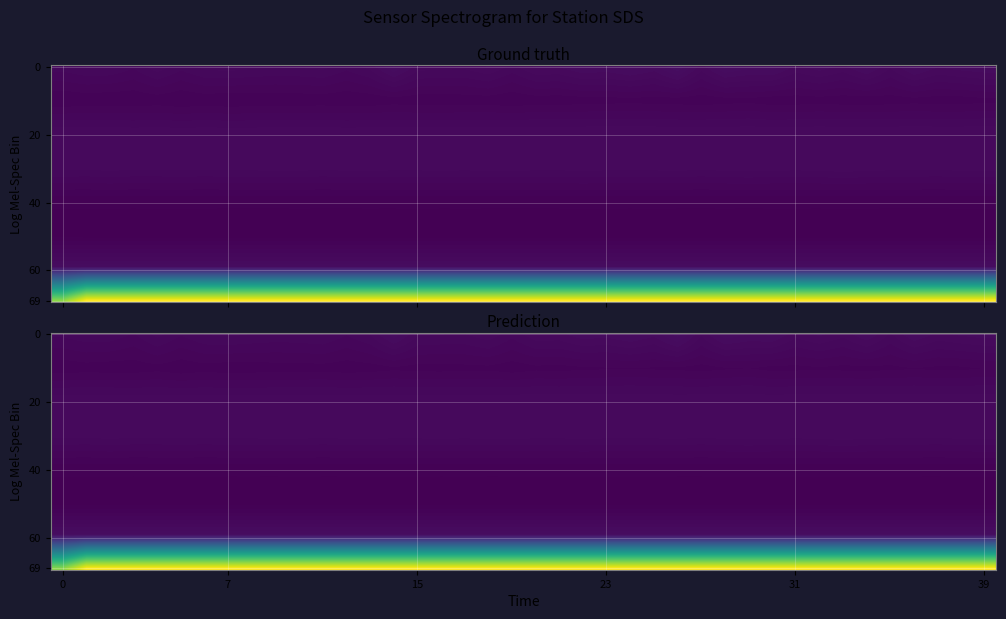

True or false: Max_cycle has a value of 19.4 at 0.

True